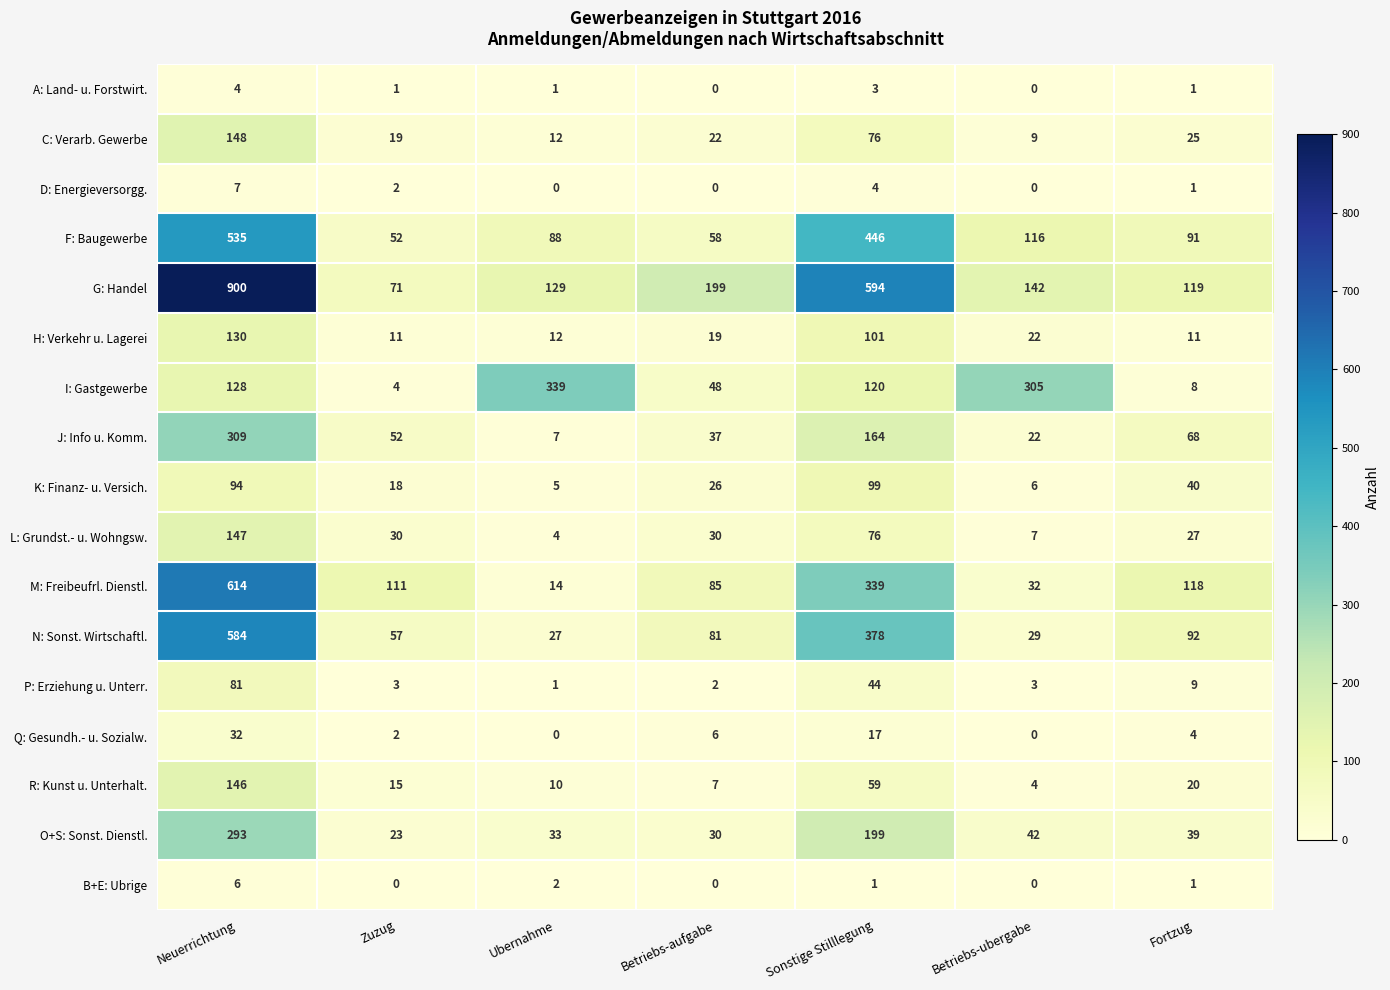

Which series has the largest total across all categories?

G: Handel